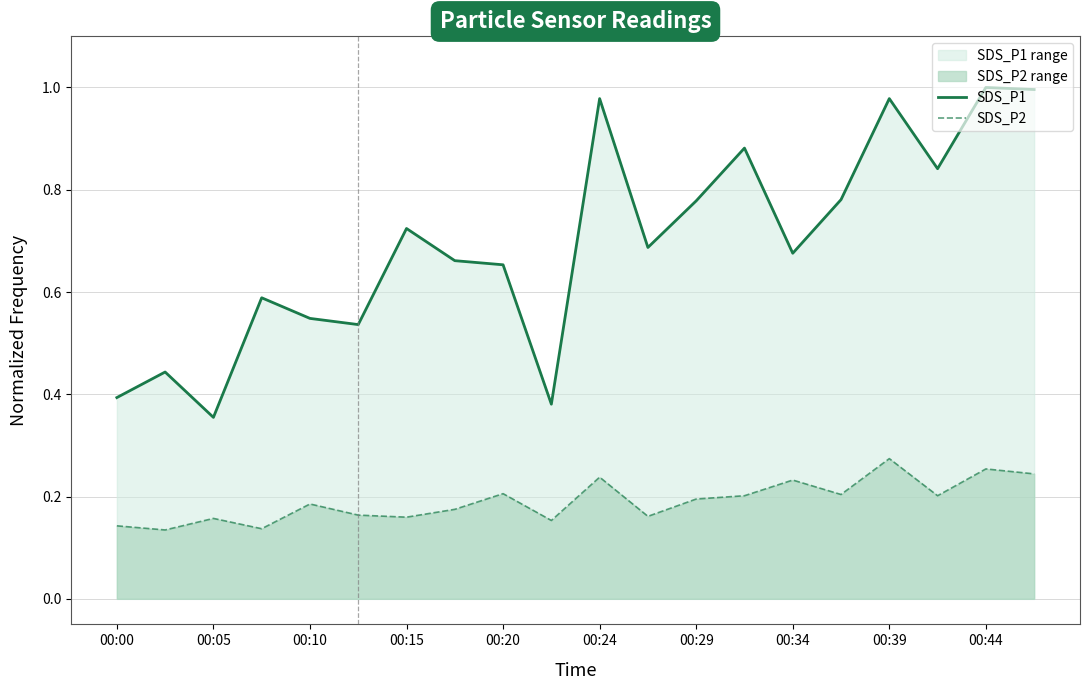

True or false: SDS_P1 and SDS_P2 intersect in this chart.

False